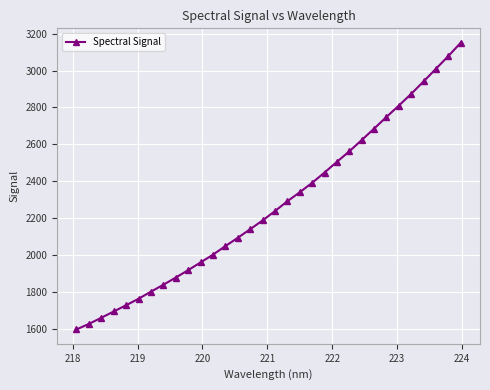

True or false: the data has more than 2 interior local peaks.

False